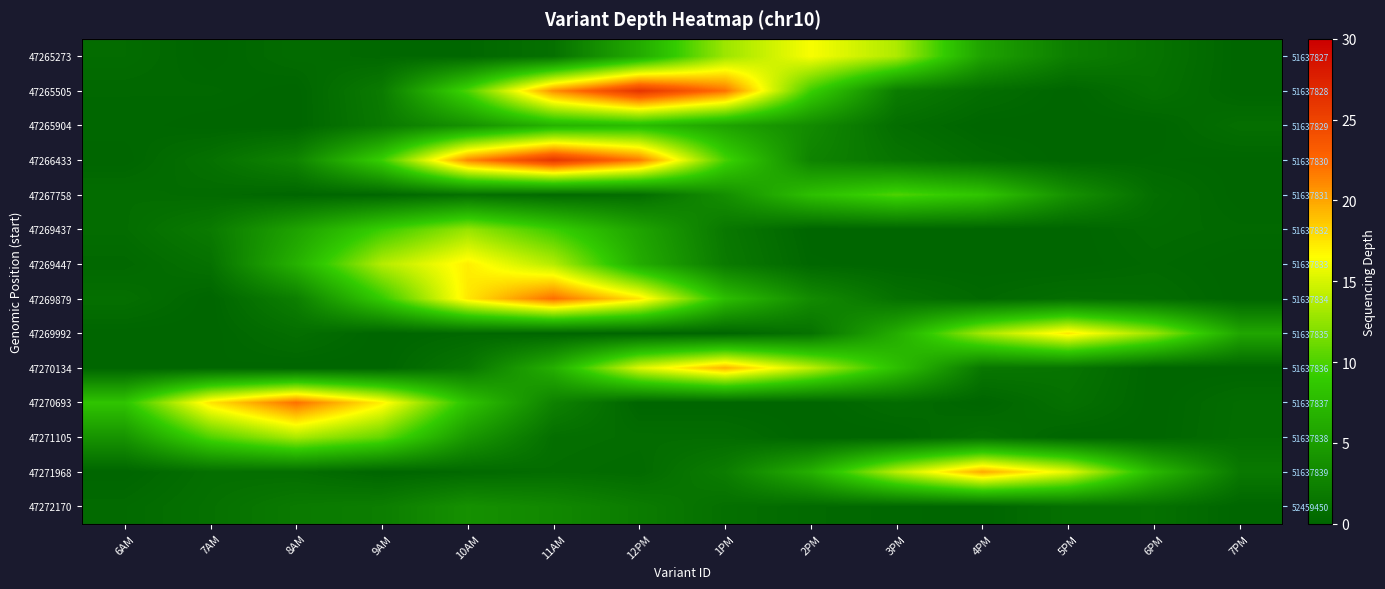

At which category does the chart reach its minimum across all series?

7AM